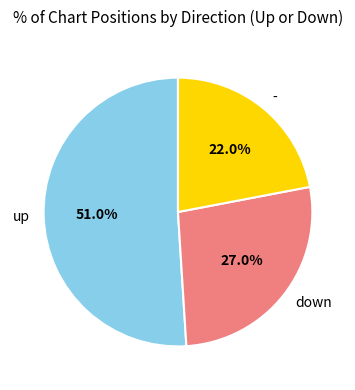

Count the number of slices in the pie.

3